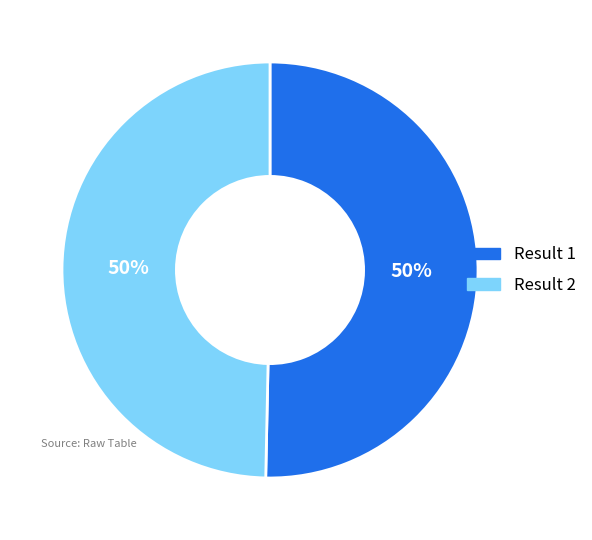

How many segments does this pie chart have?

2